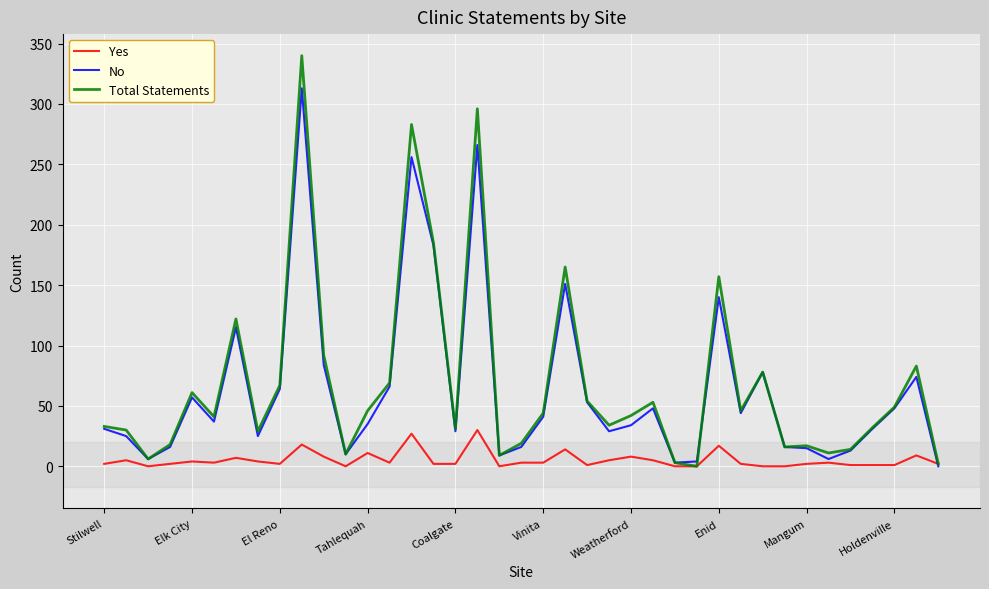

Is this an area chart (filled region under the line)?

No